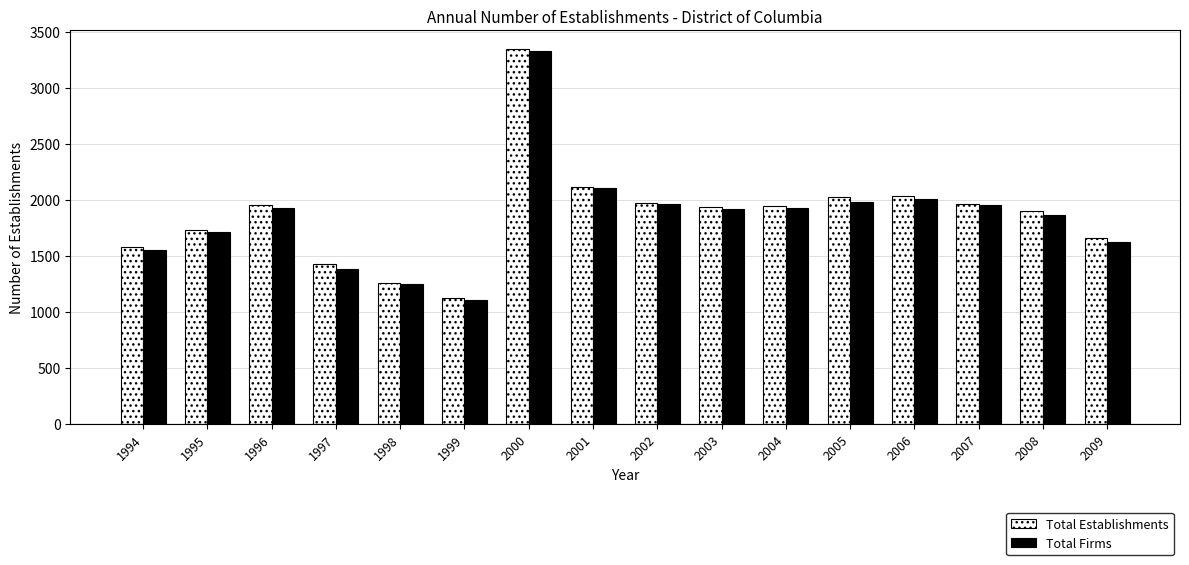

What is the difference between the maximum and minimum values in the Total Firms series?

2228